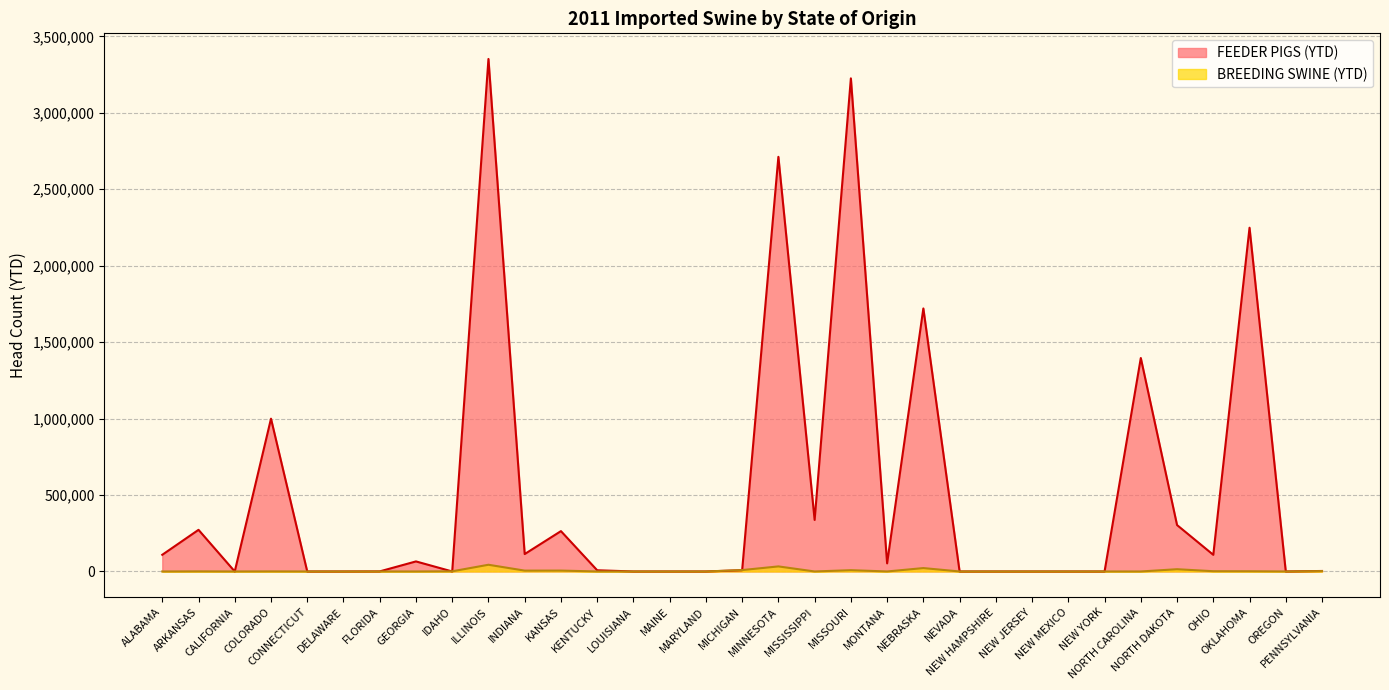

How many values in the FEEDER PIGS (YTD) series exceed 8142?

16